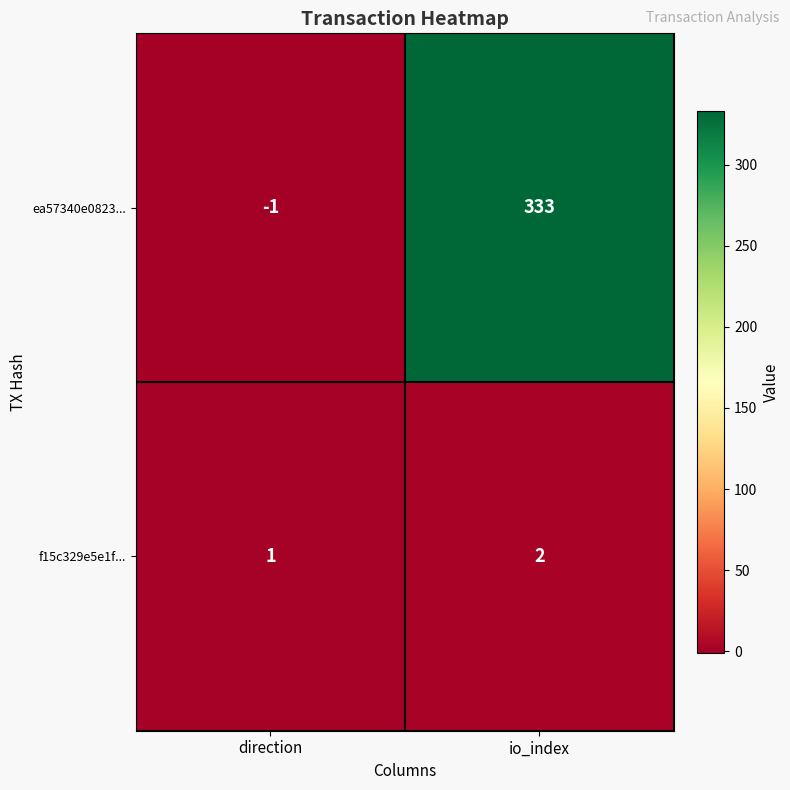

What is the sum of the f15c329e5e1f... values at direction and io_index?

3